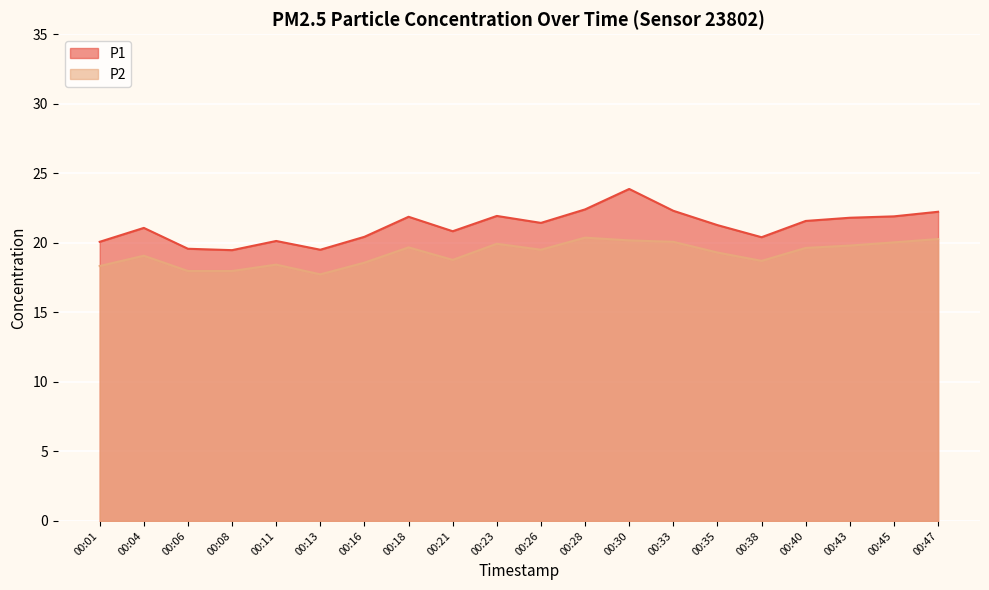

The P1 series shows 7.0 at 00:16. True or false?

False